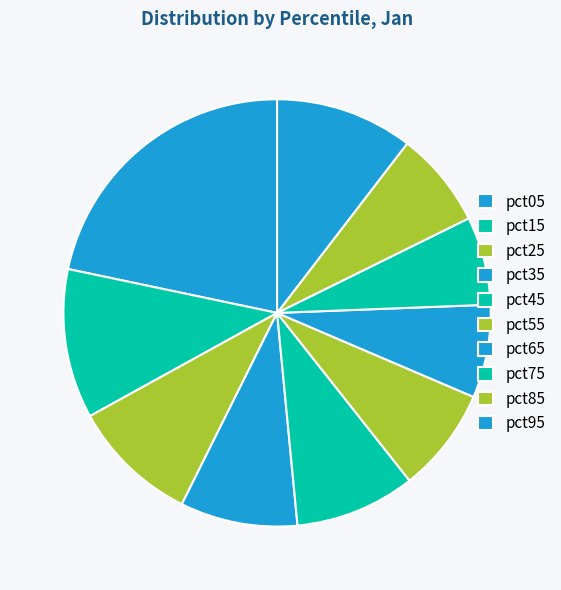

Count the number of slices in the pie.

10